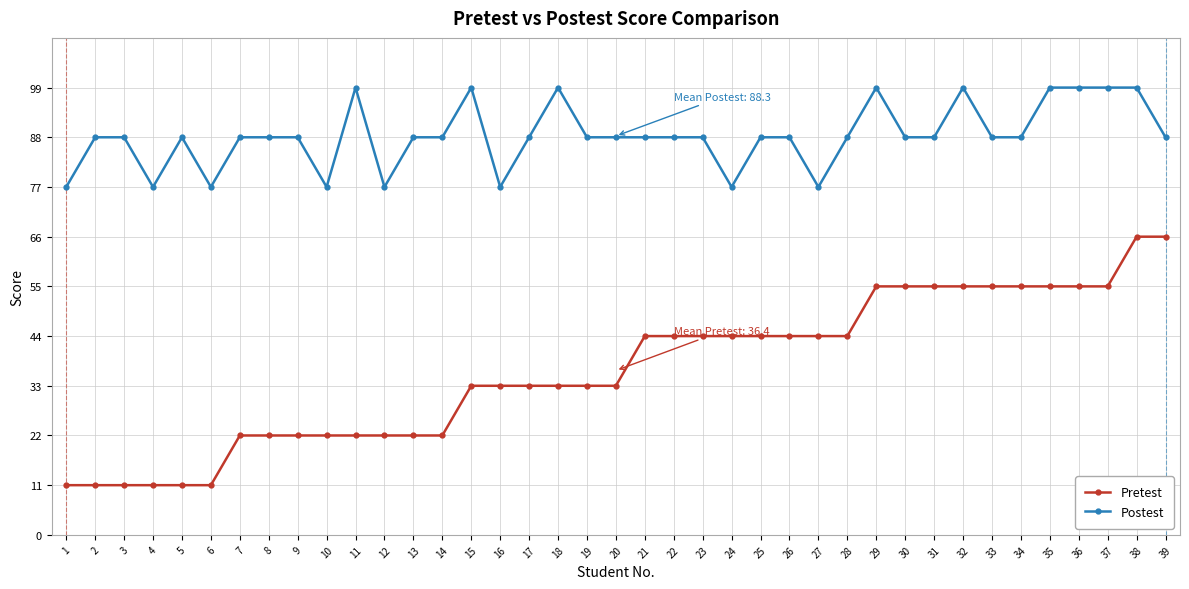

How many lines are shown in the chart?

2